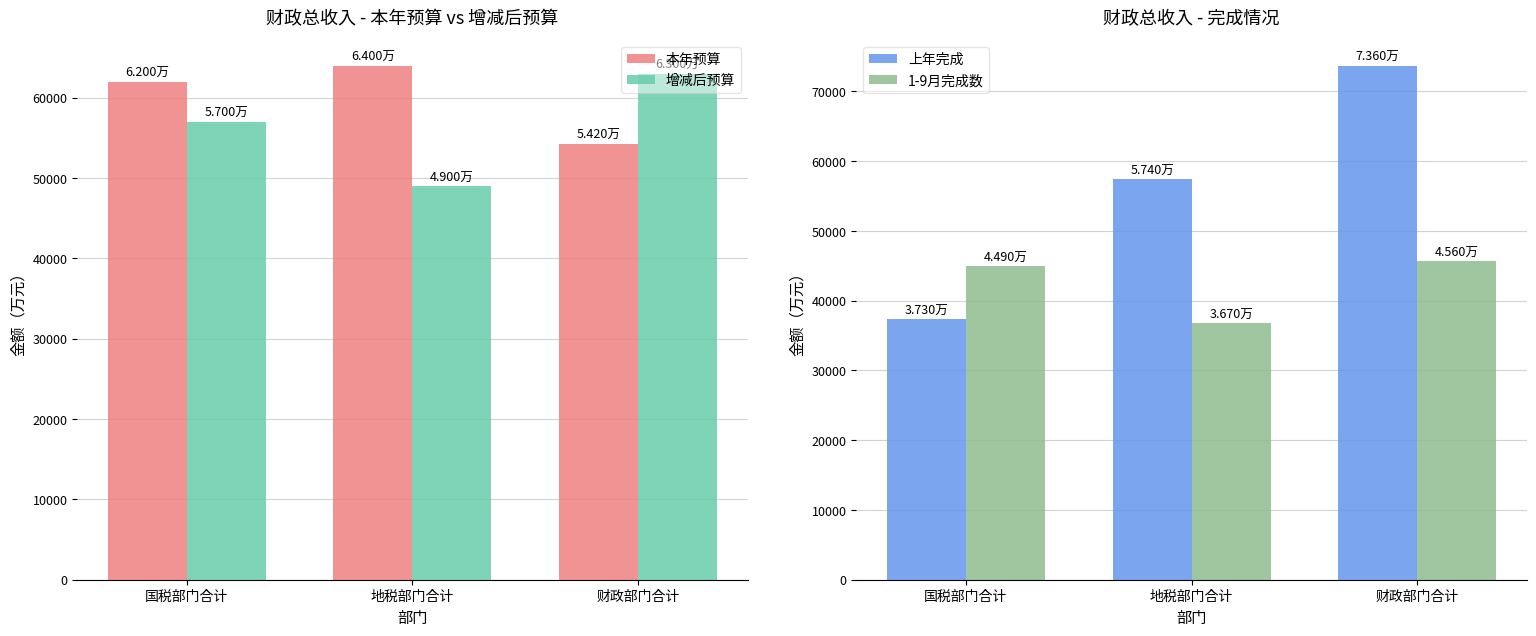

The value of 增减后预算 at 国税部门合计 is 57000. True or false?

True